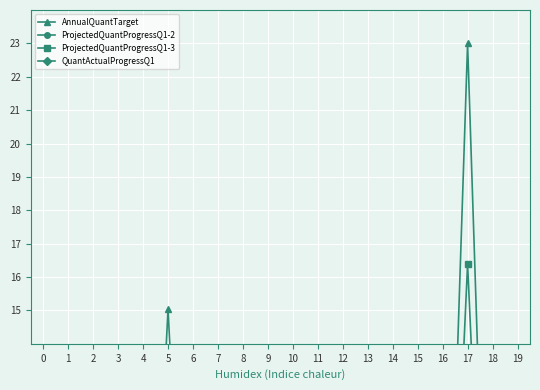

Reading left to right, list all the values displayed in this chart.

AnnualQuantTarget: 0=0.5	1=0.5	2=0.2	3=0.0	4=0.2	5=15.0	6=0.5	7=0.1	8=0.3	9=0.1	10=0.4	11=0.0	12=0.0	13=0.1	14=0.9	15=2.4	16=0.2	17=23.0	18=0.0	19=0.3
ProjectedQuantProgressQ1-2: 0=0.2	1=0.3	2=0.1	3=0.0	4=0.1	5=6.8	6=0.4	7=0.0	8=0.1	9=0.0	10=0.1	11=0.0	12=0.0	13=0.0	14=0.4	15=1.2	16=0.0	17=8.0	18=0.0	19=0.1
ProjectedQuantProgressQ1-3: 0=0.4	1=0.5	2=0.1	3=0.0	4=0.2	5=12.2	6=0.5	7=0.1	8=0.2	9=0.1	10=0.3	11=0.0	12=0.0	13=0.1	14=0.7	15=1.9	16=0.0	17=16.4	18=0.0	19=0.1
QuantActualProgressQ1: 0=0.0	1=0.1	2=0.1	3=0.0	4=0.0	5=4.2	6=0.0	7=0.0	8=0.0	9=0.0	10=0.0	11=0.0	12=0.0	13=0.0	14=0.2	15=0.5	16=0.0	17=6.0	18=0.0	19=0.0